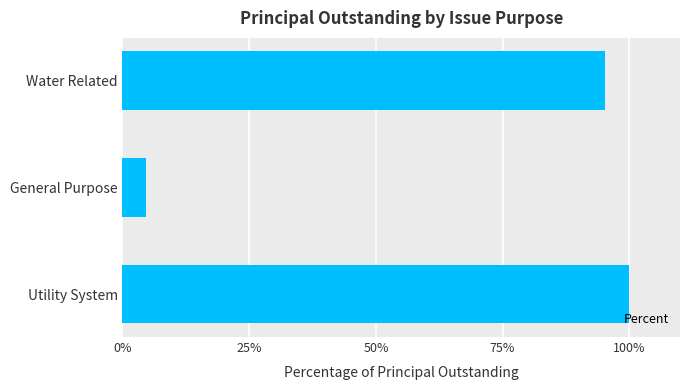

What is the greatest value displayed?

100.0